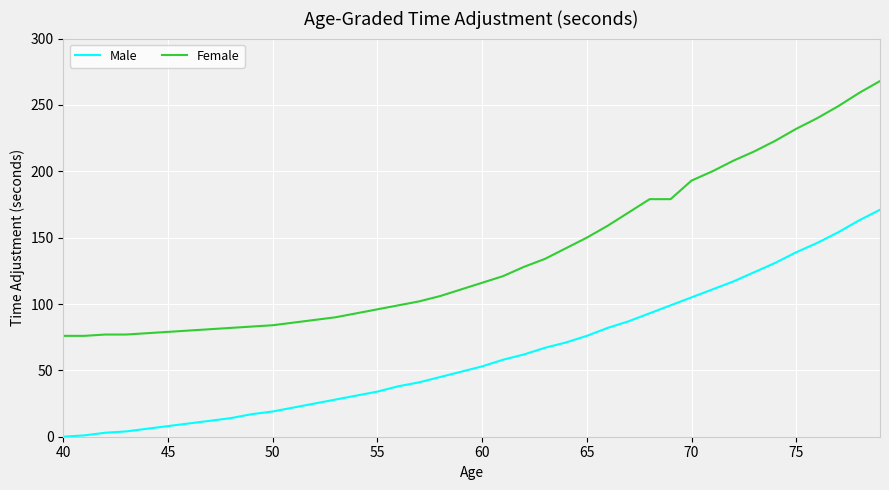

Is this an area chart (filled region under the line)?

No